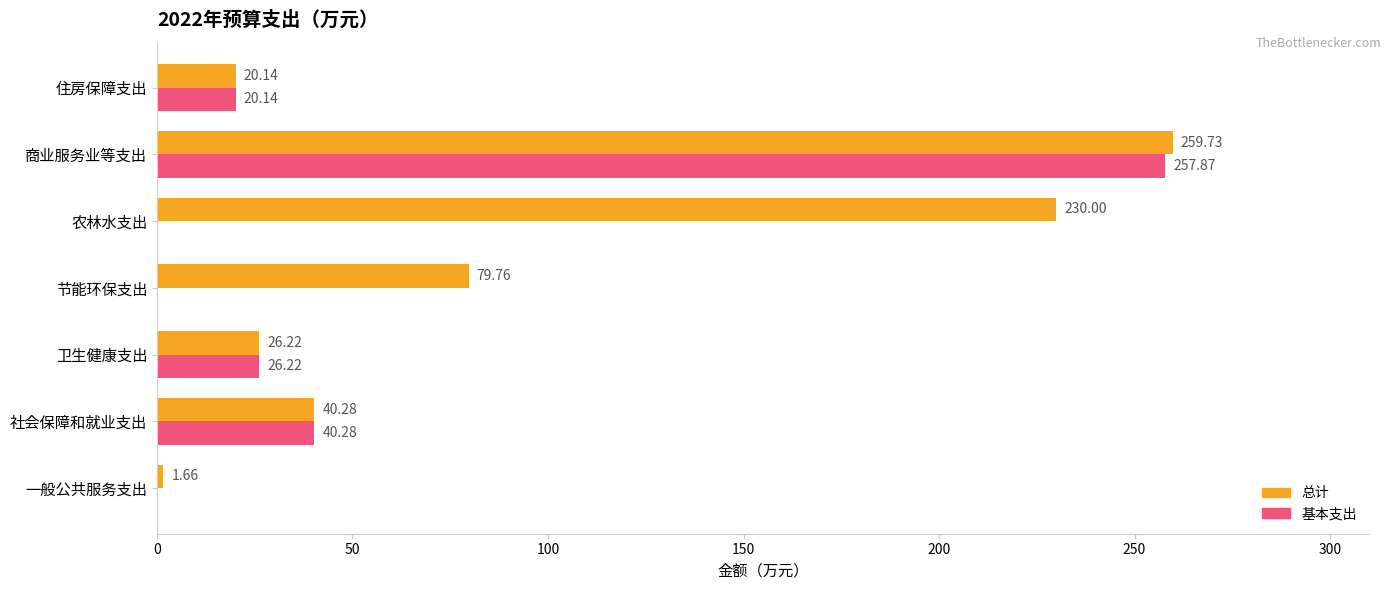

At which label does 总计 reach its peak?

商业服务业等支出